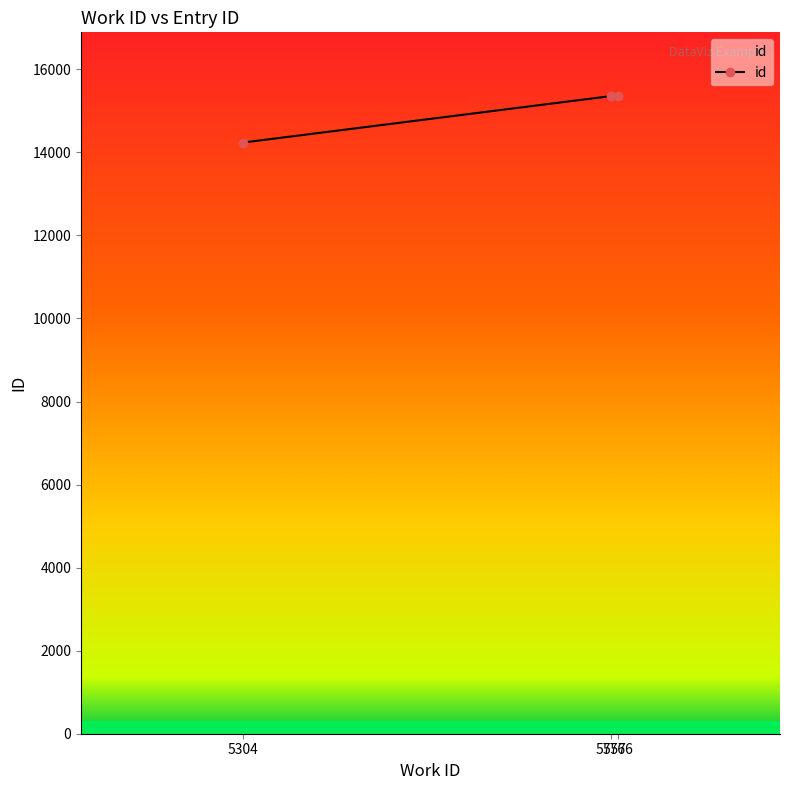

How many data points does each series have?

3